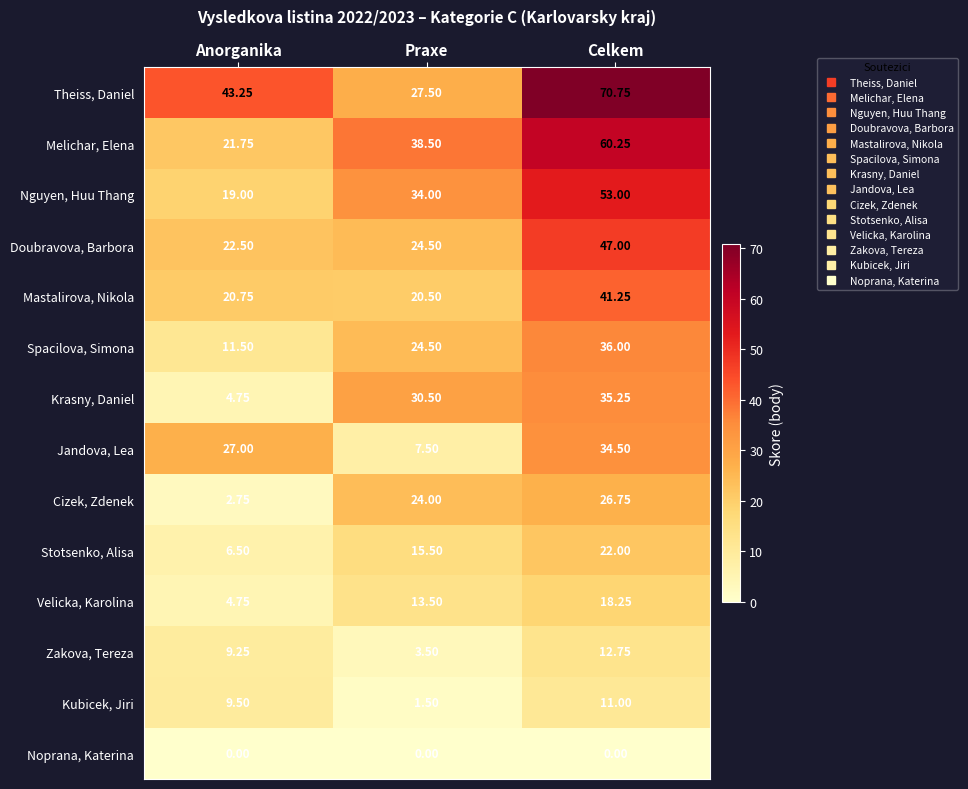

Which series changed the most between Praxe and Celkem?

Theiss, Daniel